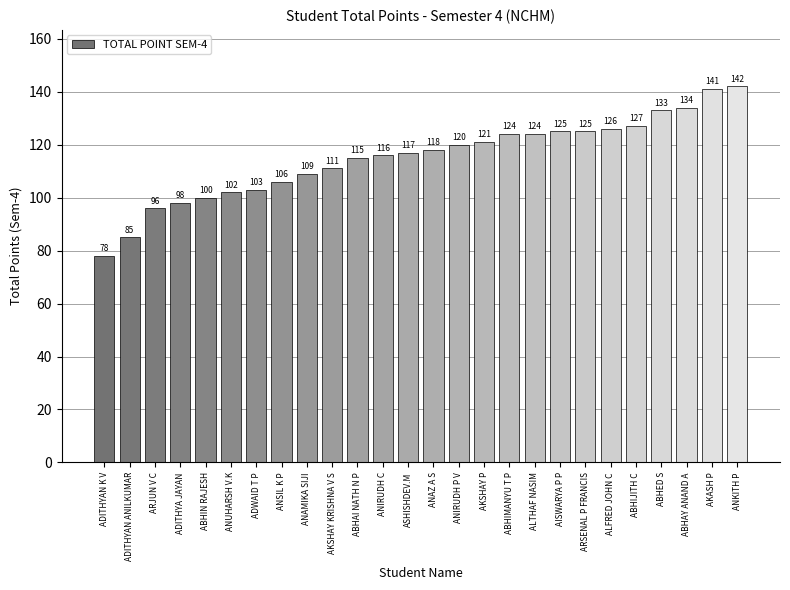

What is the smallest value displayed?

78